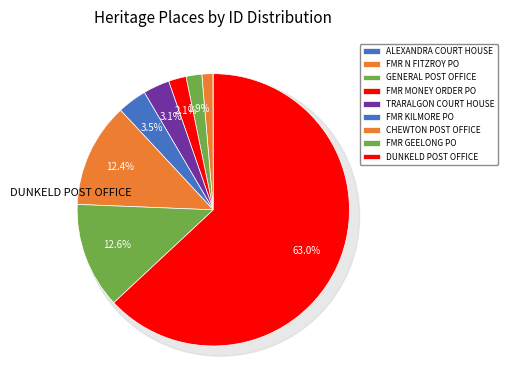

Do FORMER KILMORE POST OFFICE and CHEWTON POST OFFICE together represent more than half of the pie?

No